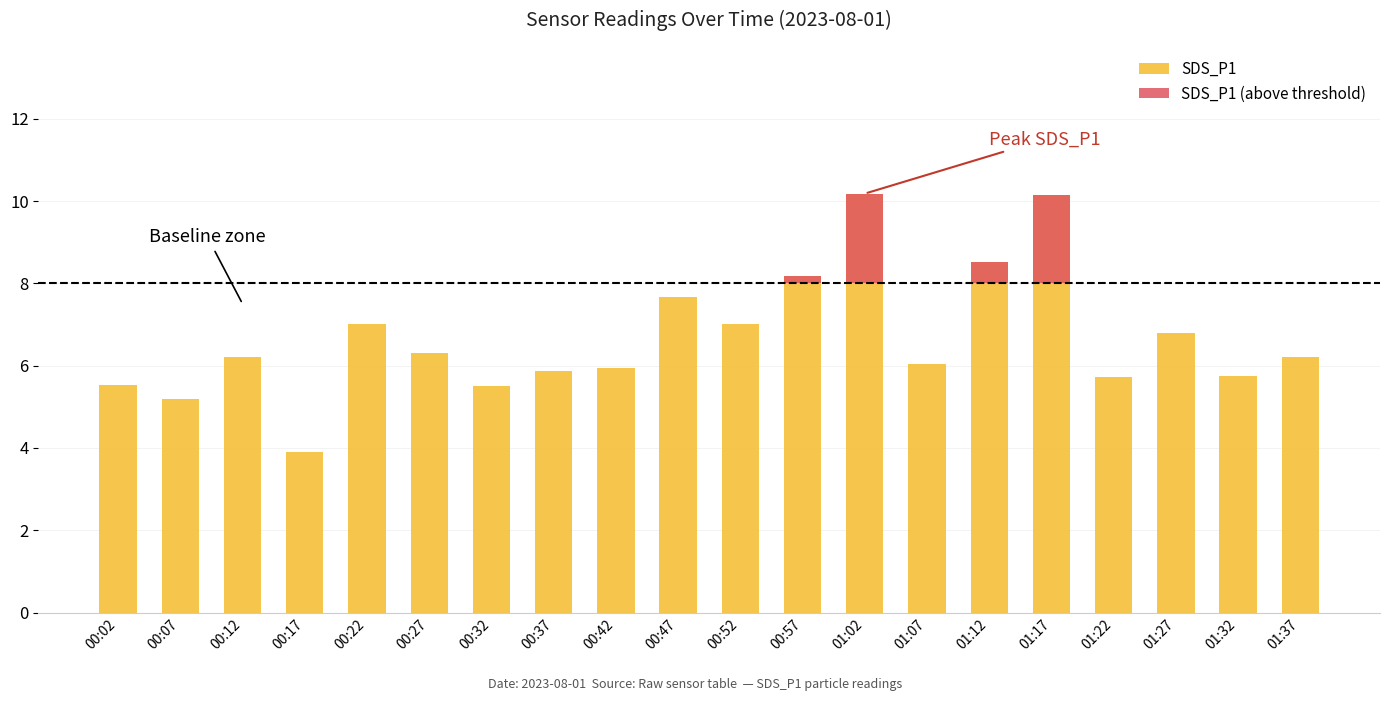

What is the difference between the SDS_P1 values at 00:02 and 01:17?

4.6